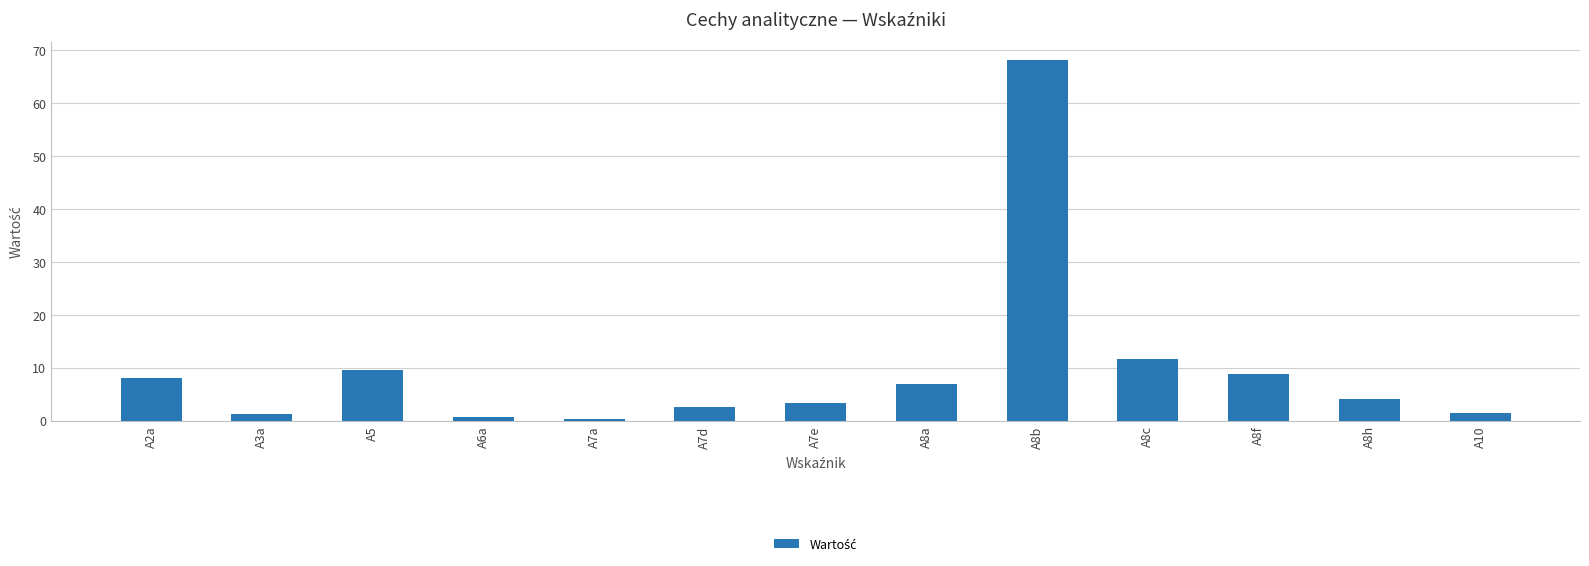

Between A7e and A10, which is larger?

A7e